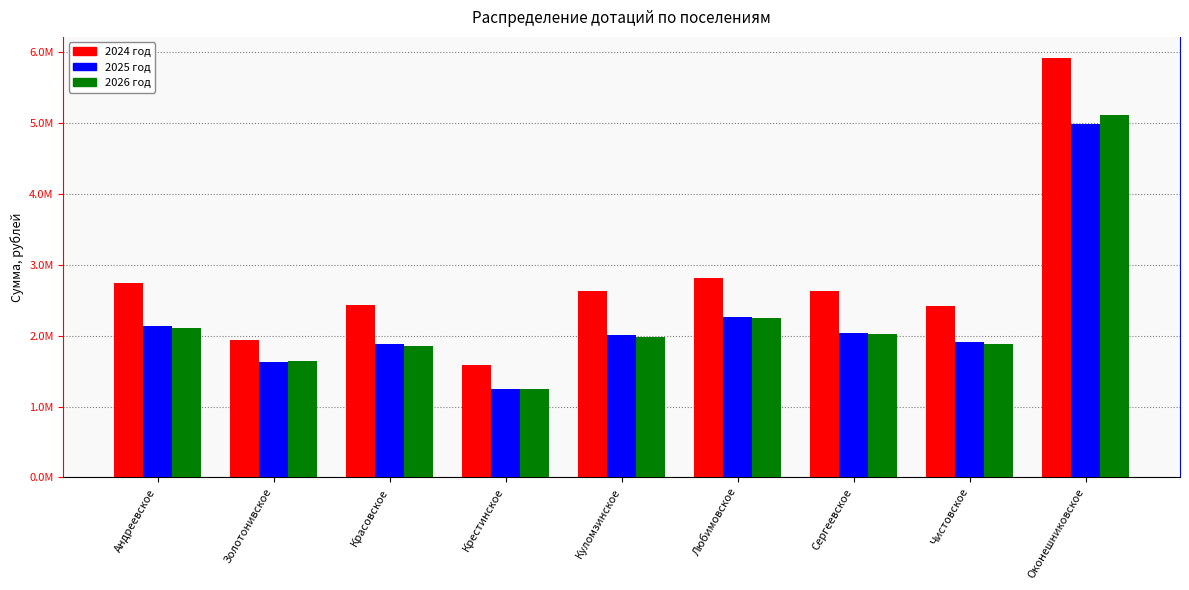

Rank the categories by 2025 год value from lowest to highest.

Крестинское, Золотонивское, Красовское, Чистовское, Куломзинское, Сергеевское, Андреевское, Любимовское, Оконешниковское